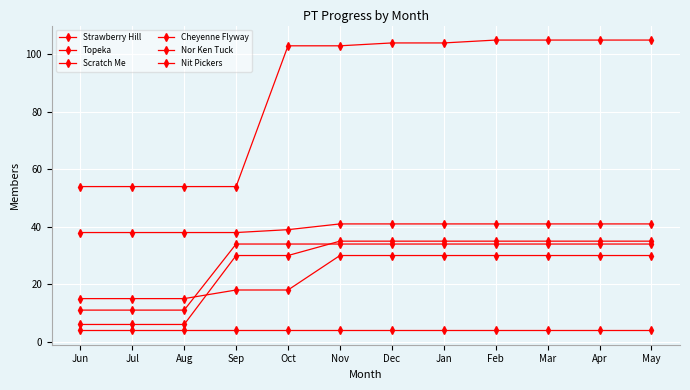

The Scratch Me series shows 8 at Feb. True or false?

False